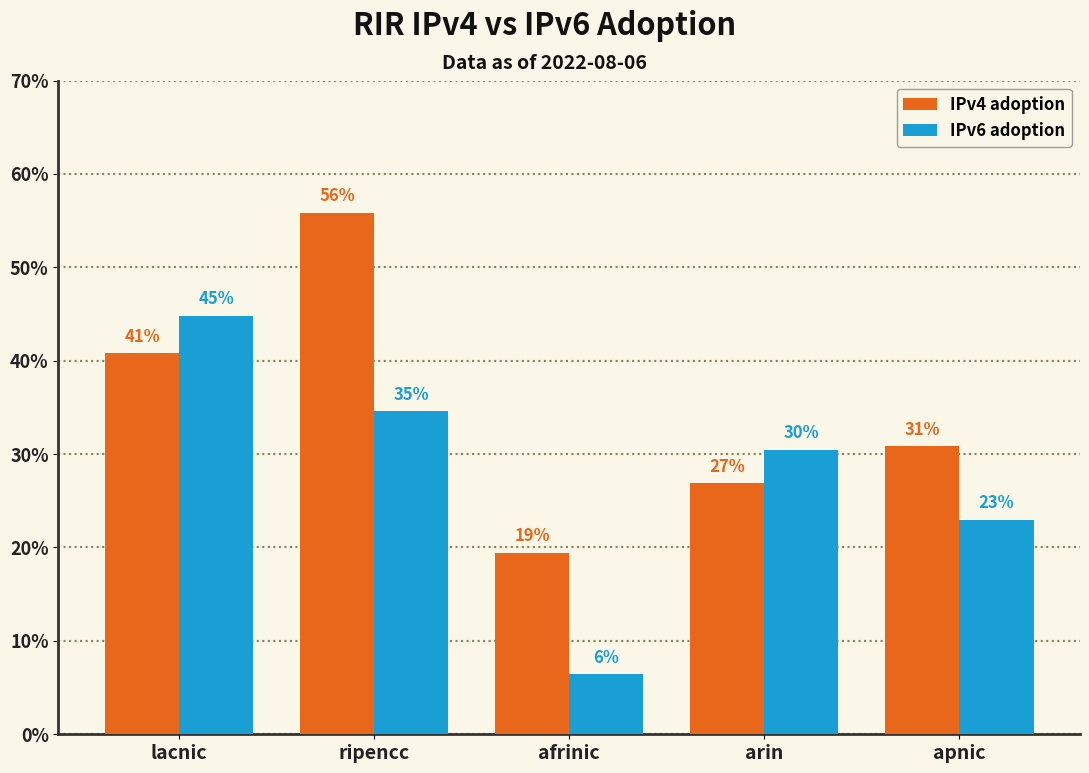

What is the maximum value shown in the chart?

0.6